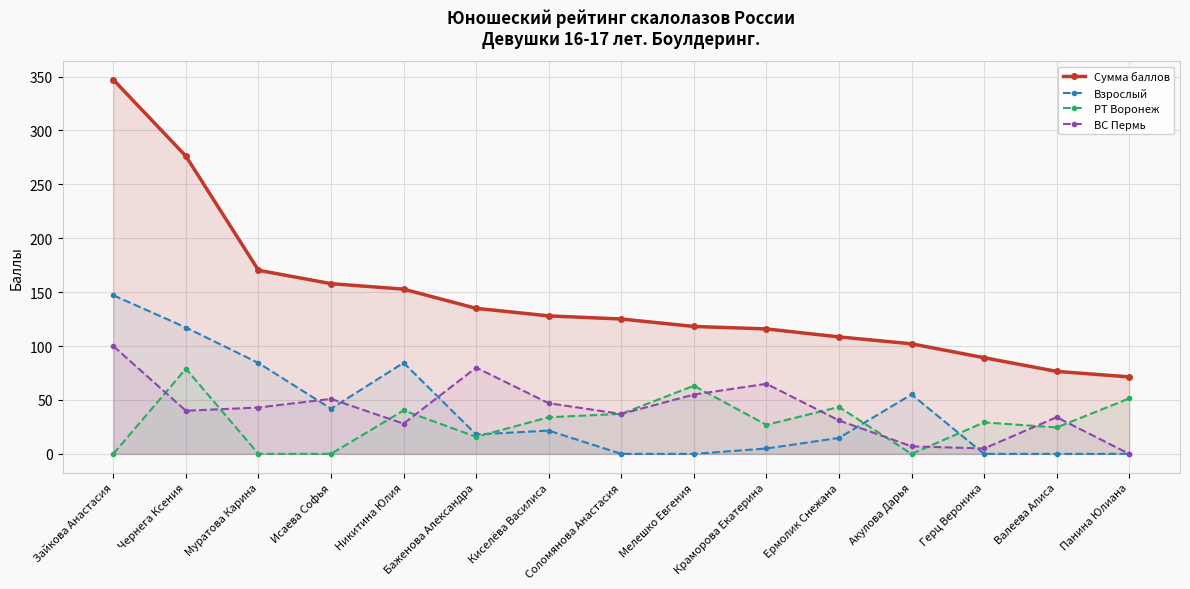

In ВС Пермь, how many points are lower than both neighbors (excluding endpoints)?

4